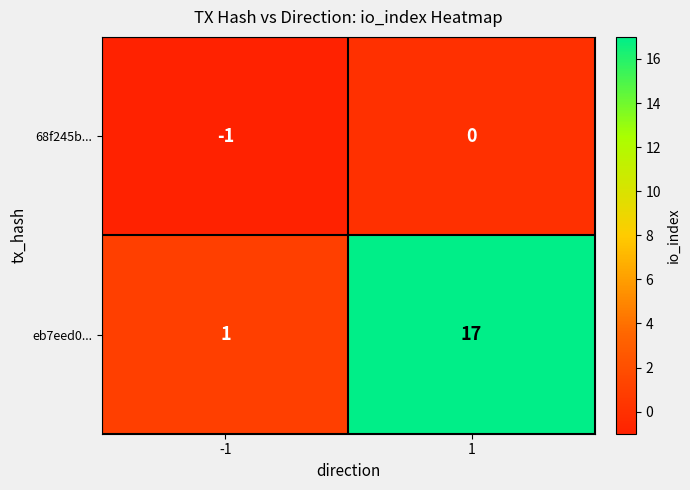

What is the maximum value shown in the chart?

17